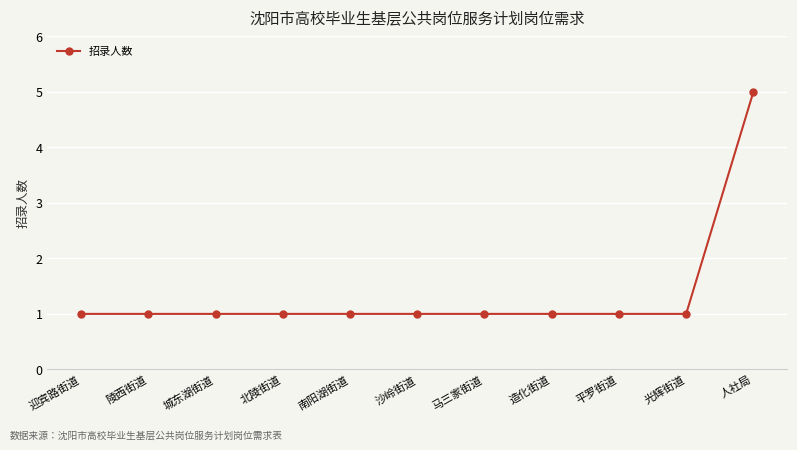

The value at 人社局 is 5. True or false?

True